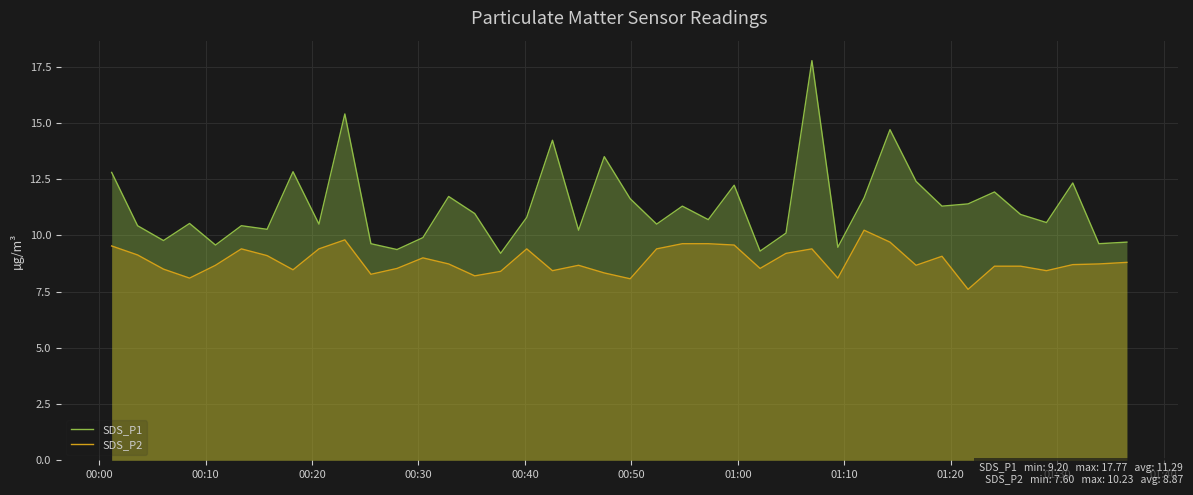

How many lines are shown in the chart?

2